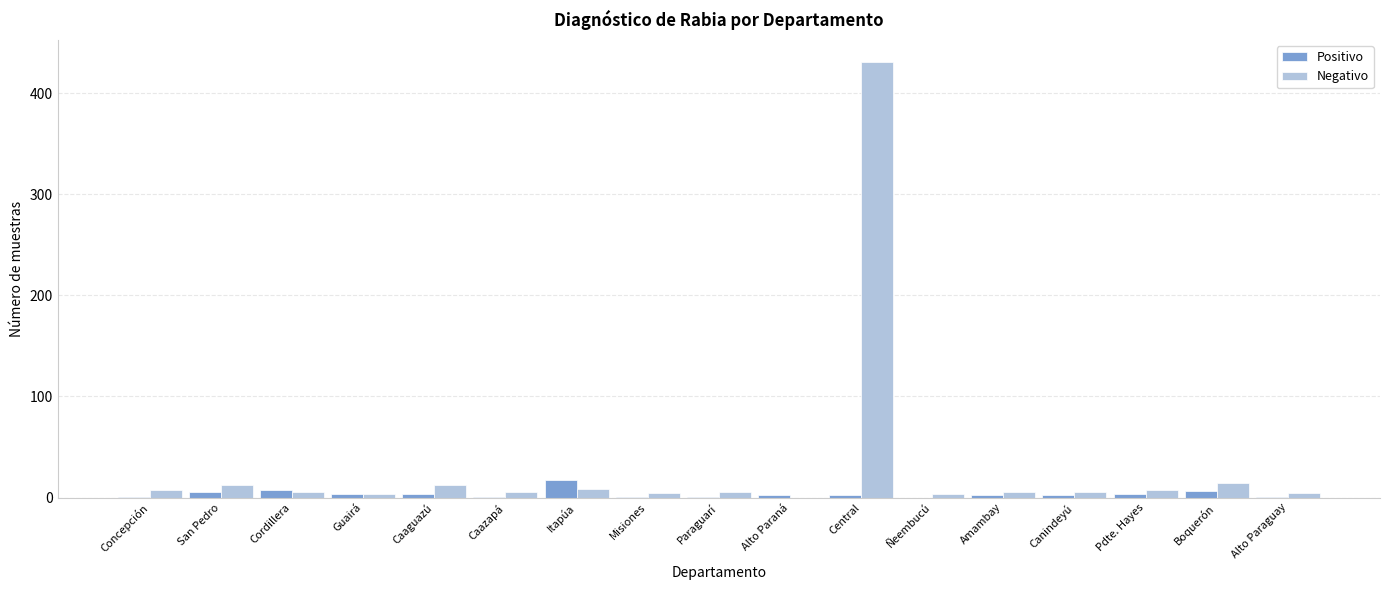

Which series has the largest range (max minus min)?

Negativo